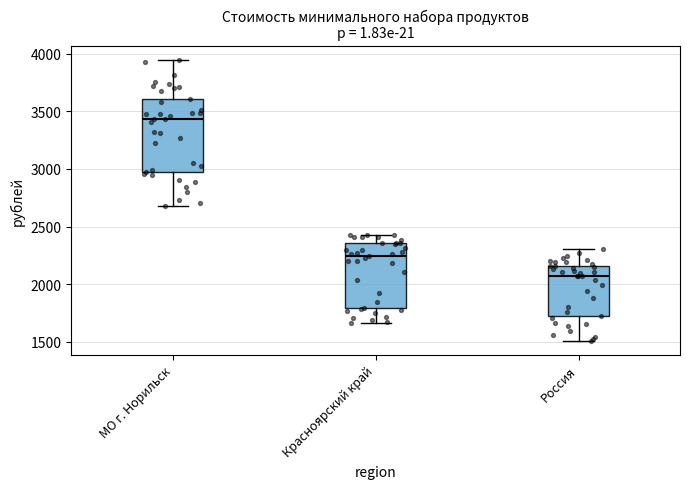

Where does the upper whisker of the box for Россия end on the y-axis? The values are not printed on the chart, so give them approximately, as read against the axis.

2300